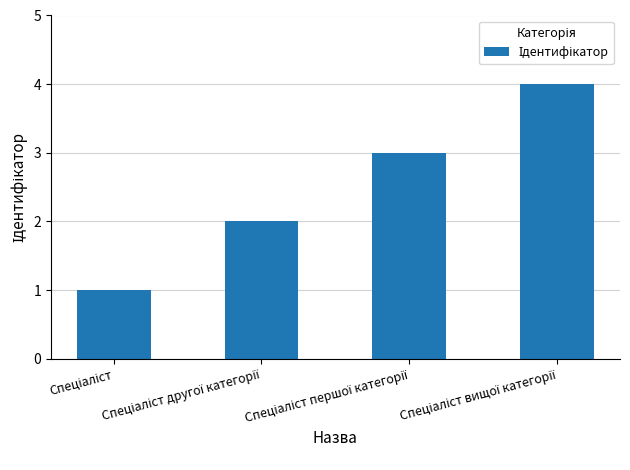

What is the difference between the maximum and minimum values?

3